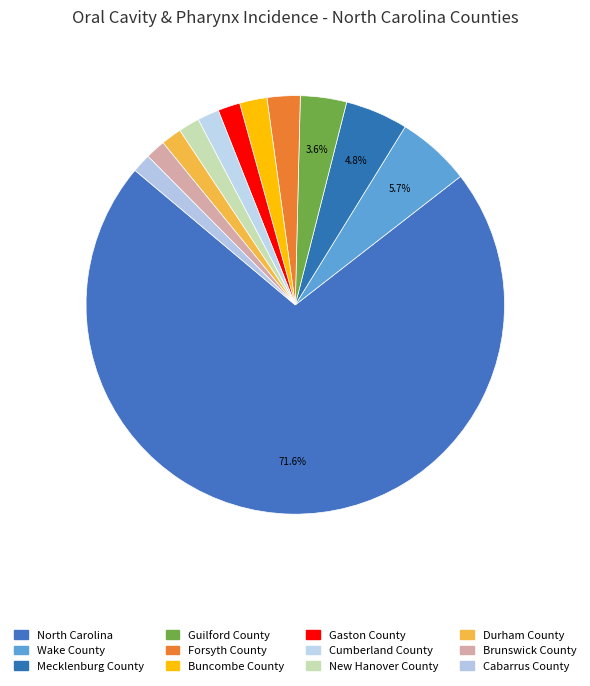

How many slices are in this pie chart?

12